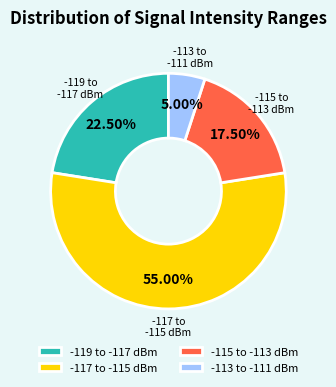

Which slice represents more than half of the pie?

-117 to -115 dBm